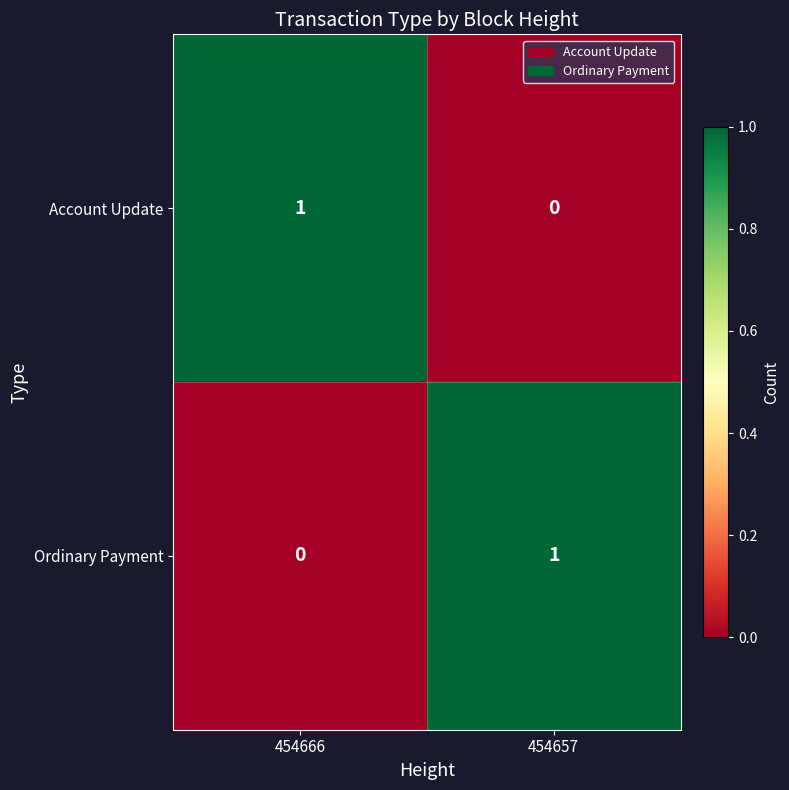

Reading right to left, transcribe all the data shown in this chart.

Account Update: 0	1
Ordinary Payment: 1	0